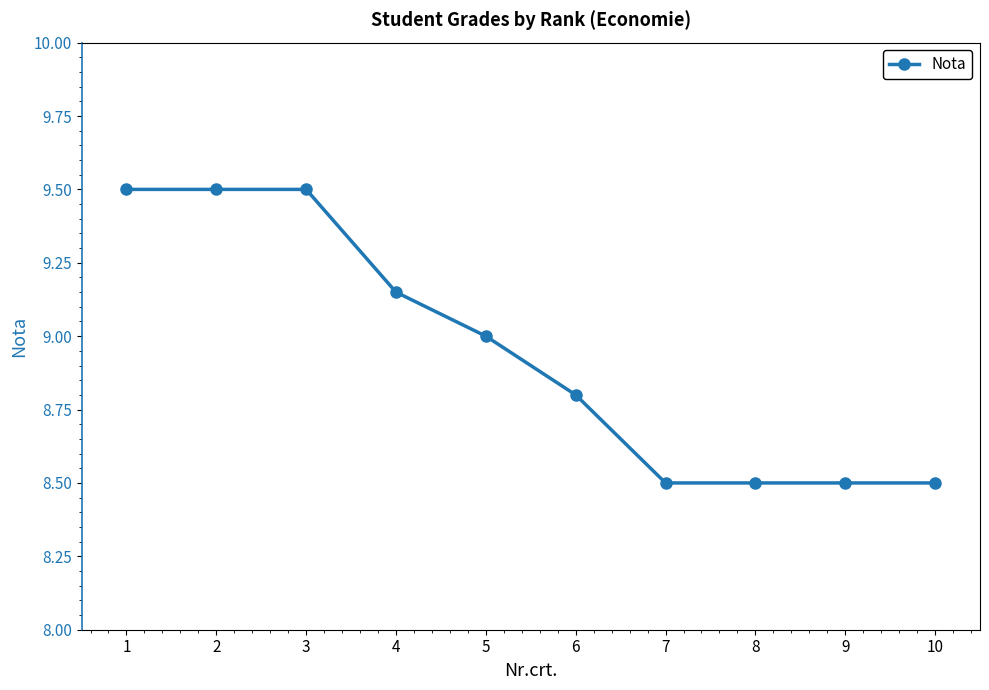

True or false: the data has more than 2 interior local peaks.

False